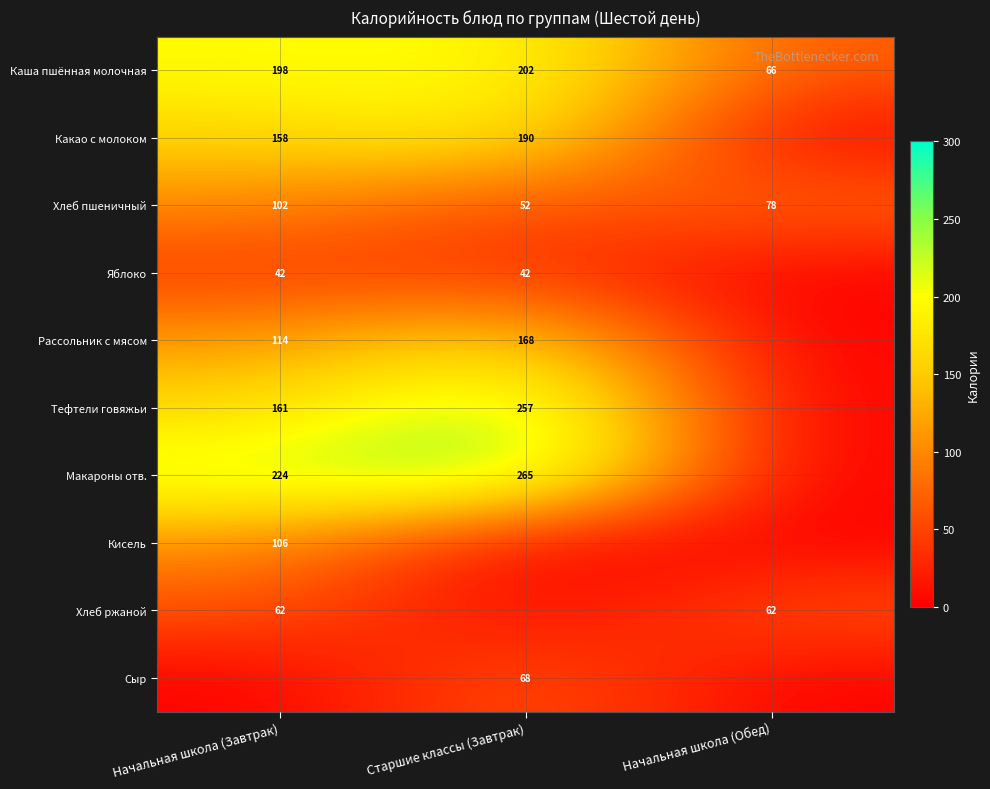

What is the sum of the Хлеб ржаной values at Начальная школа (Завтрак) and Начальная школа (Обед)?

124